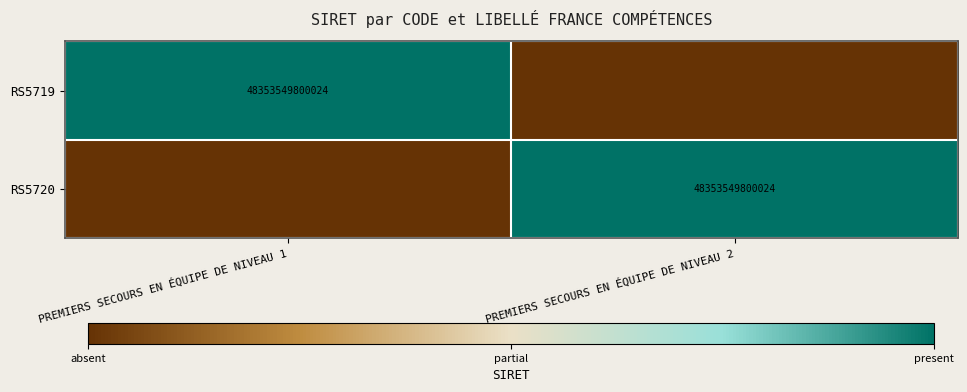

The RS5719 series shows 2 at PREMIERS SECOURS EN ÉQUIPE DE NIVEAU 1. True or false?

False